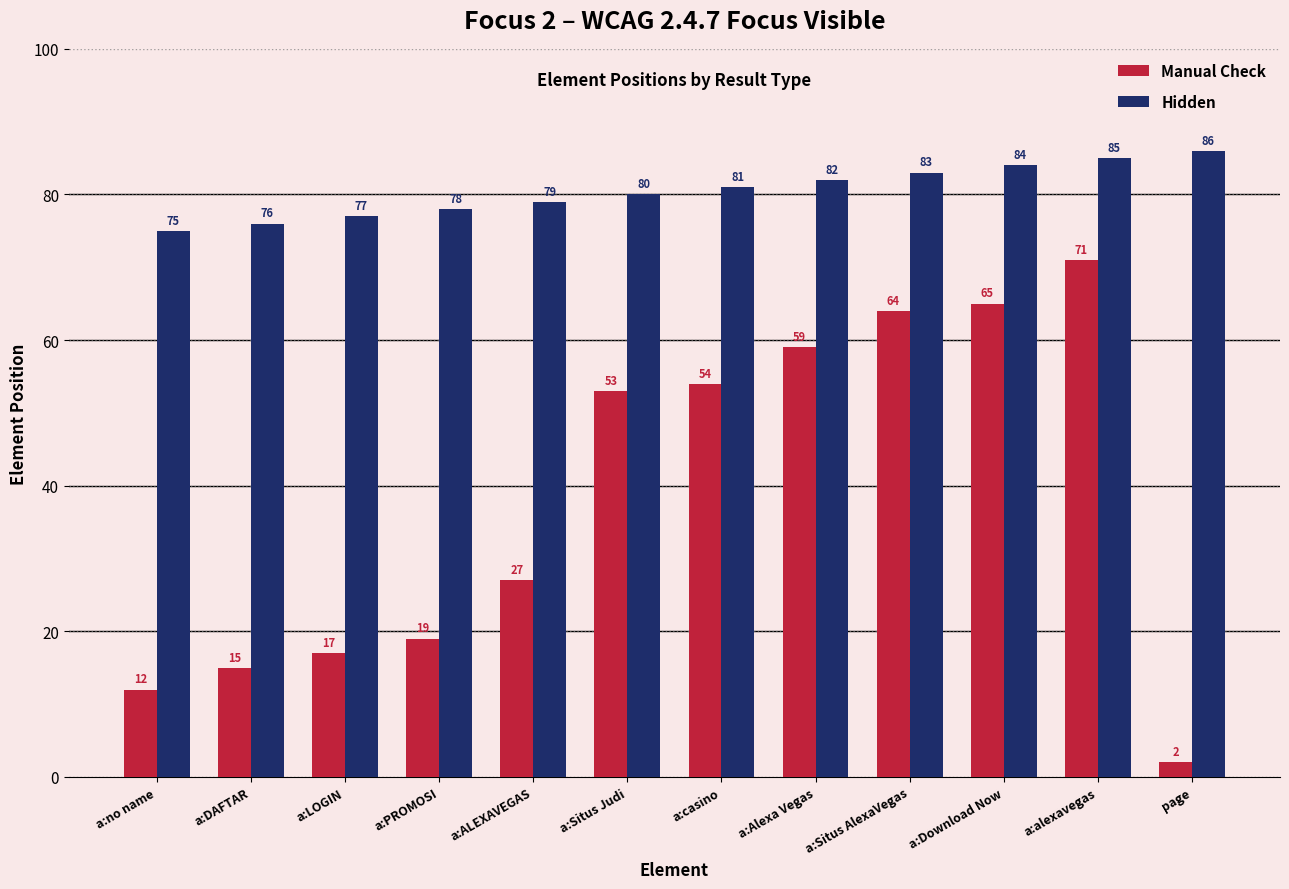

Reading right to left, what are all the values shown in this chart?

Manual Check: page=2	a:alexavegas=71	a:Download Now=65	a:Situs AlexaVegas=64	a:Alexa Vegas=59	a:casino=54	a:Situs Judi=53	a:ALEXAVEGAS=27	a:PROMOSI=19	a:LOGIN=17	a:DAFTAR=15	a:no name=12
Hidden: page=86	a:alexavegas=85	a:Download Now=84	a:Situs AlexaVegas=83	a:Alexa Vegas=82	a:casino=81	a:Situs Judi=80	a:ALEXAVEGAS=79	a:PROMOSI=78	a:LOGIN=77	a:DAFTAR=76	a:no name=75